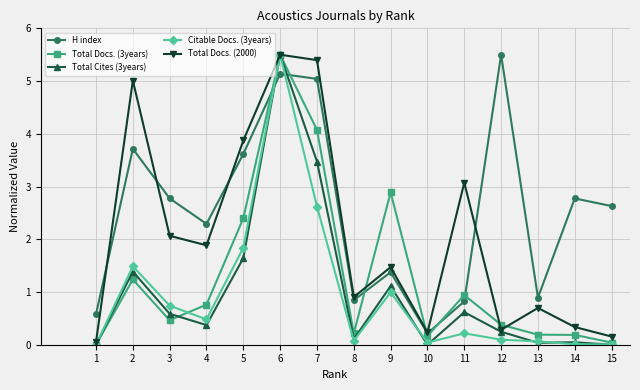

The value of Citable Docs. (3years) at 8 is 0.1. True or false?

True